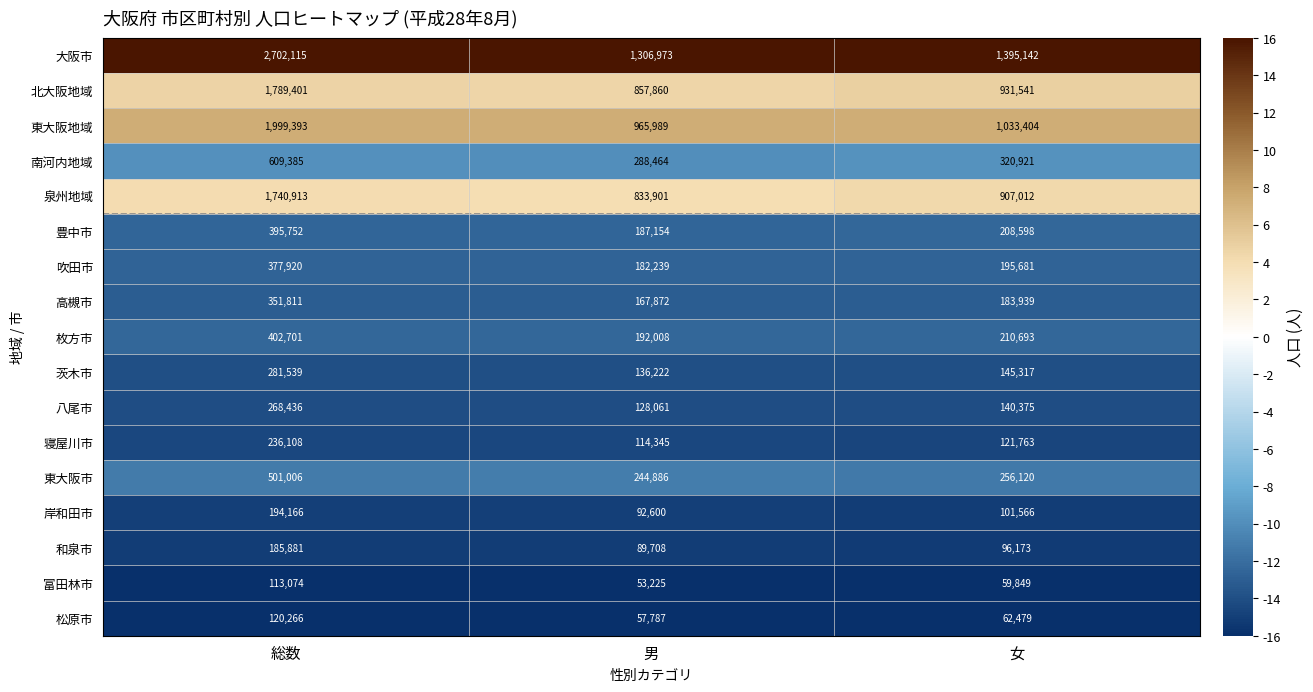

Which series has the widest spread of values?

大阪市